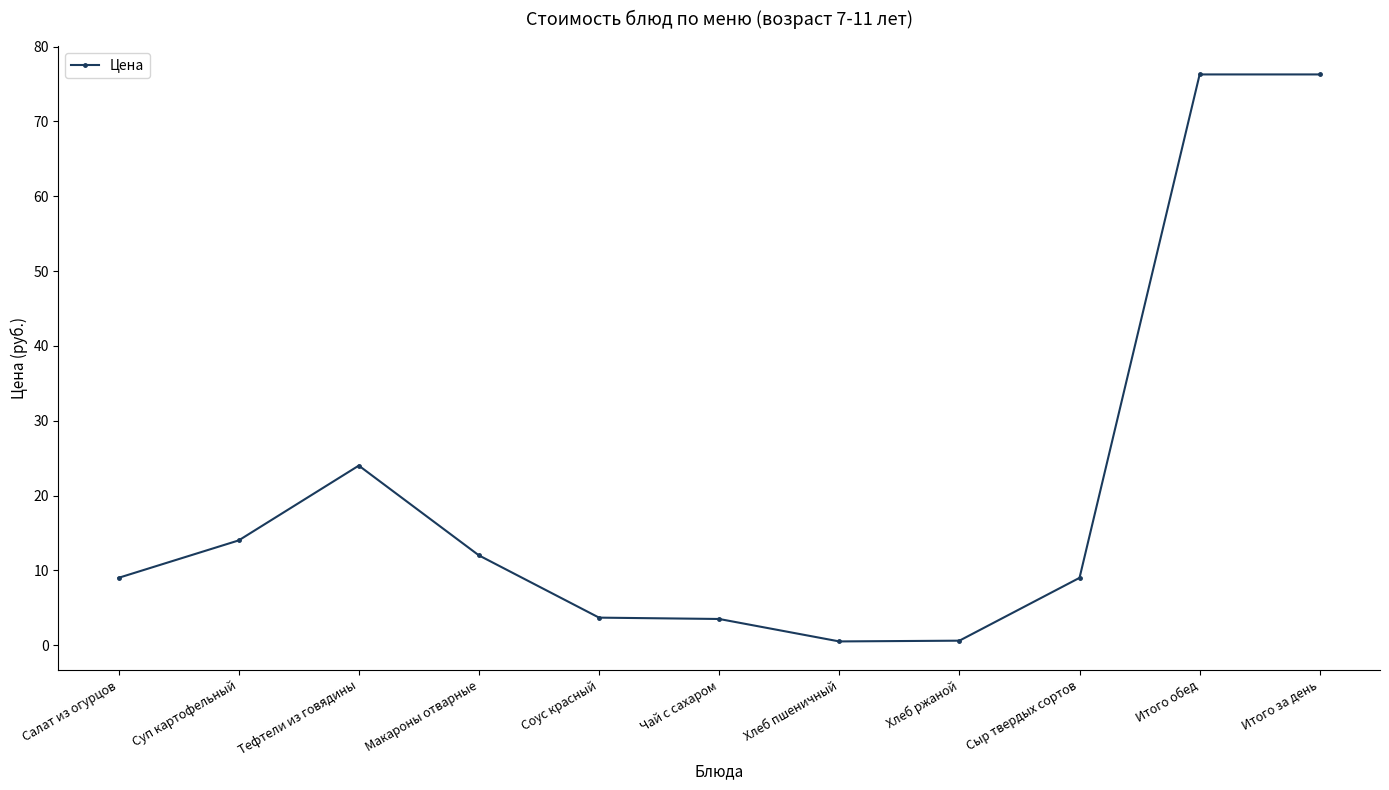

What is the sum of all values?

228.8